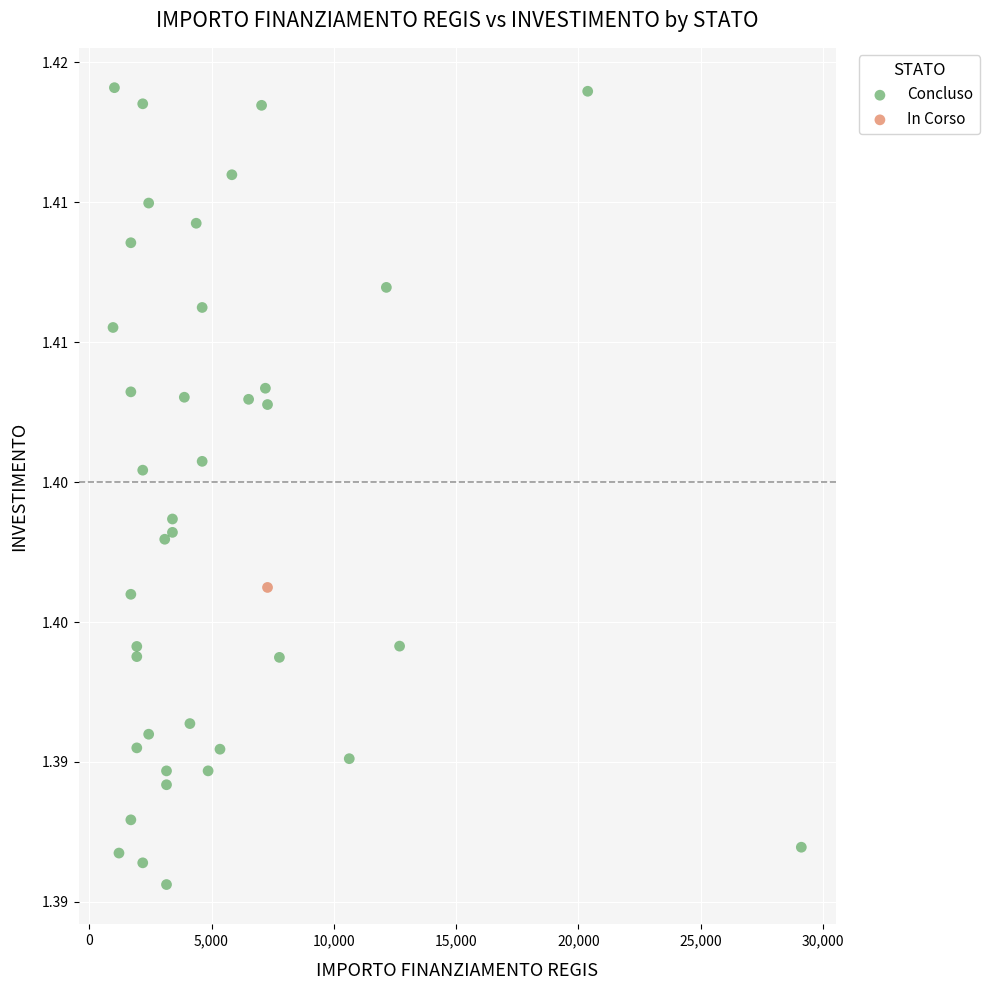

What are all the series names shown in the legend?

Concluso, In Corso